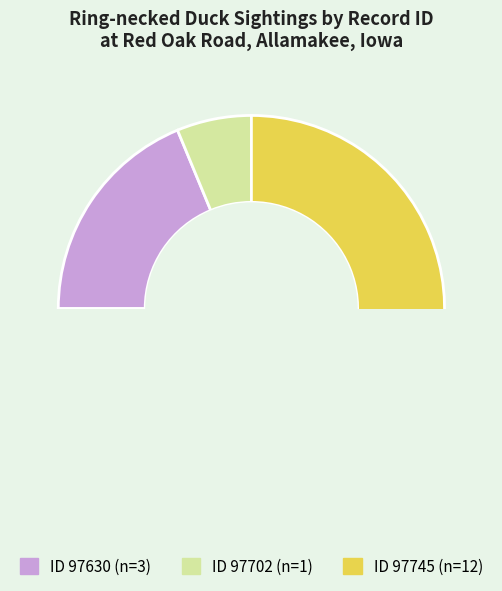

To the nearest percent, what percentage of the pie is 97630?

19%